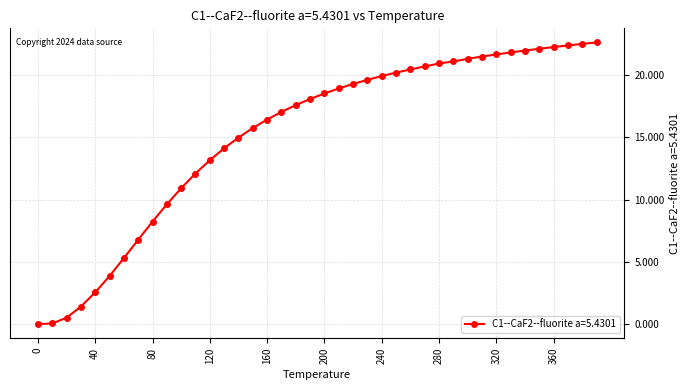

What is the difference between the maximum and second lowest values?

22.6